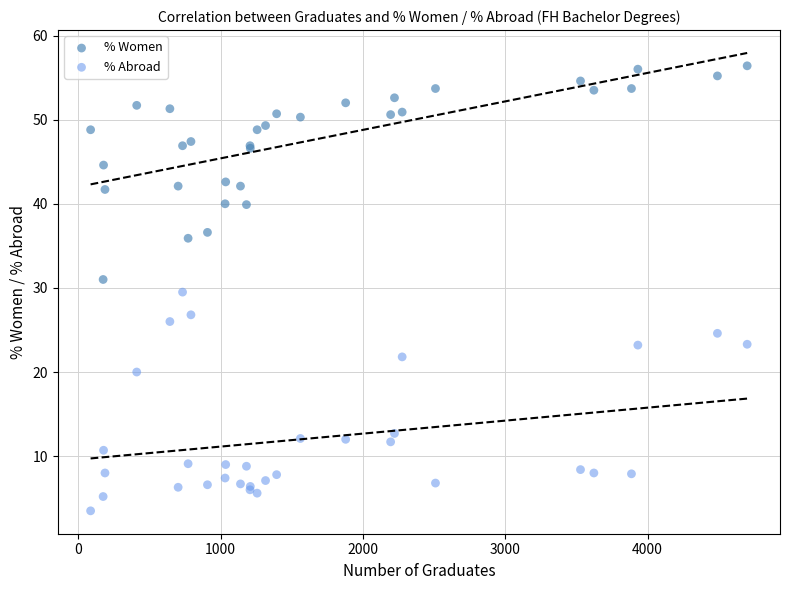

Which series contains the lowest Y value?

% Abroad